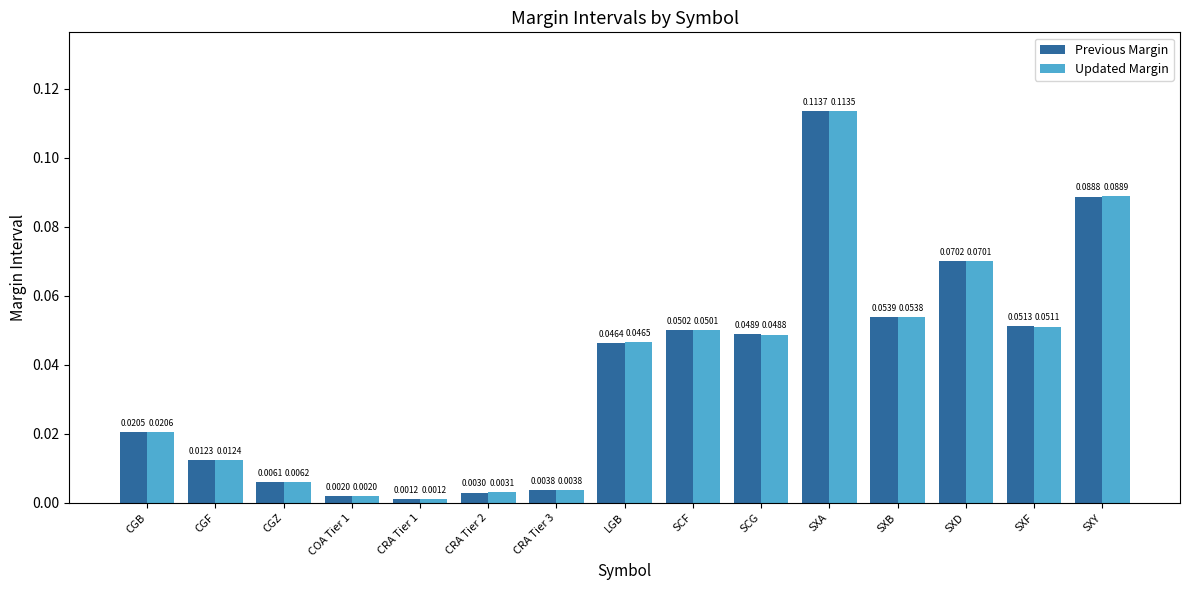

What is the sum of all Updated Margin values?

0.6